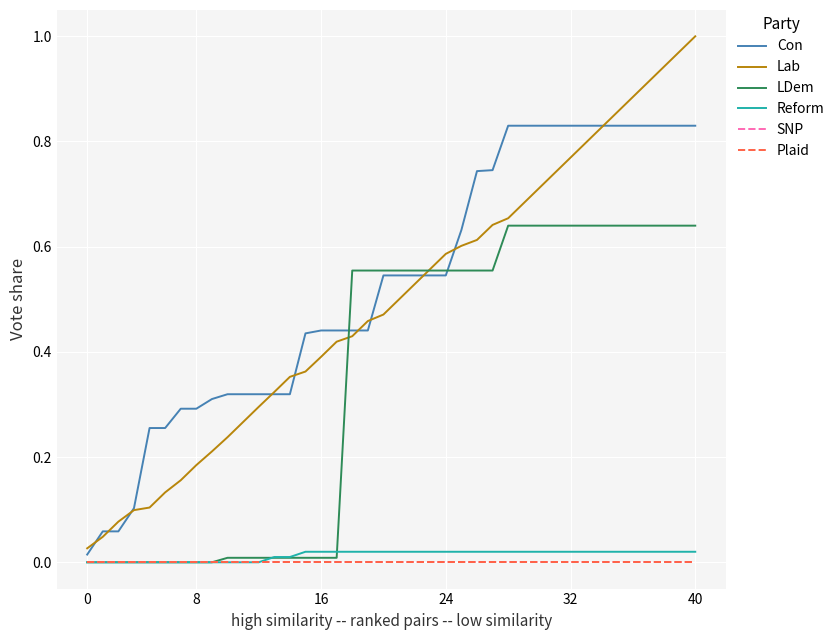

What is the label of the 4th point from the left?

24